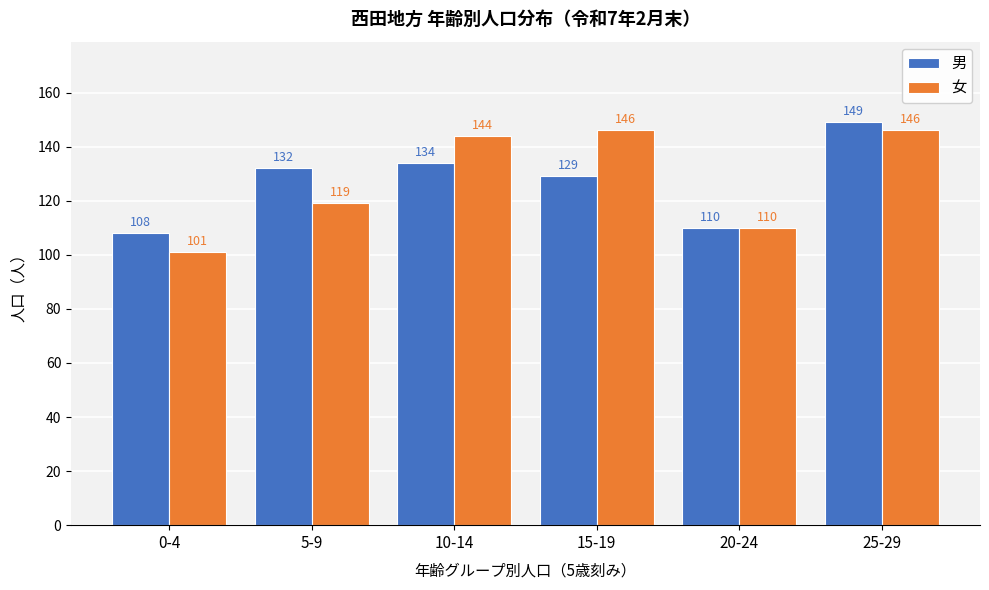

Reading left to right, extract all data points from this chart.

男: 108	132	134	129	110	149
女: 101	119	144	146	110	146